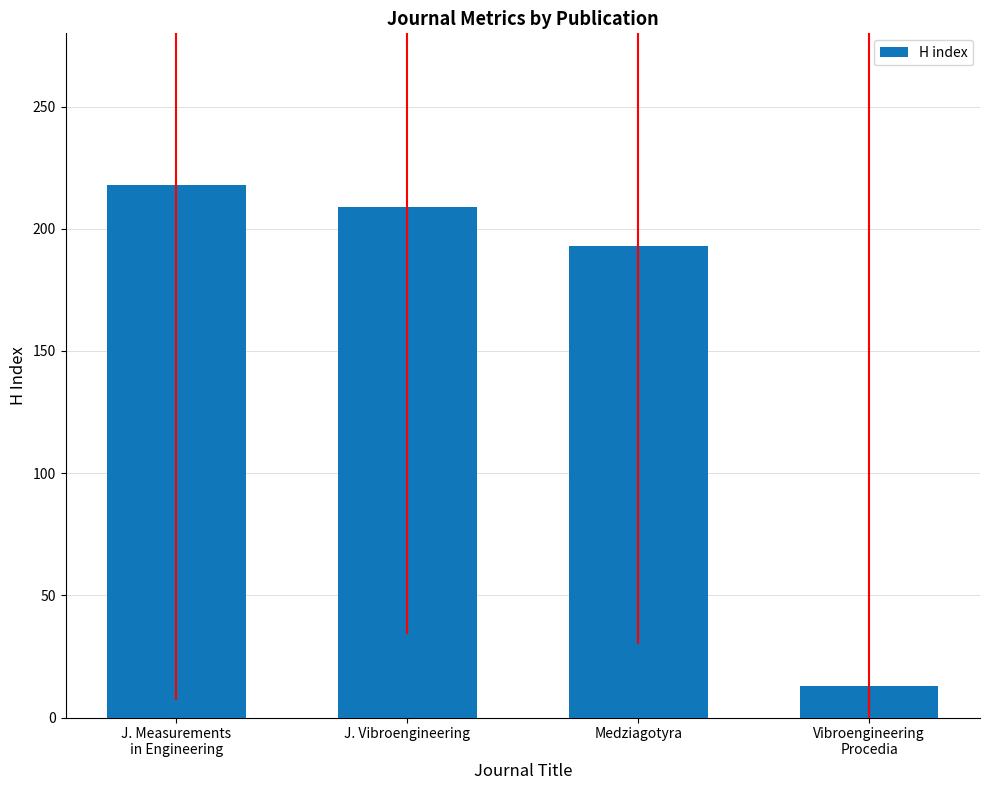

Rank the categories by value from lowest to highest.

Vibroengineering
Procedia, Medziagotyra, J. Vibroengineering, J. Measurements
in Engineering